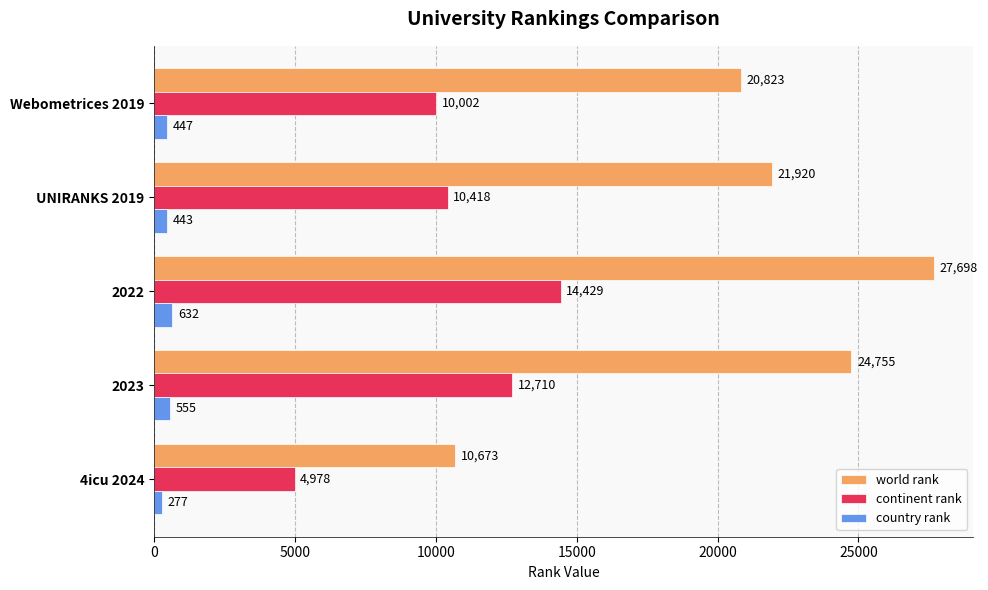

What is the difference between the maximum and minimum values in the world rank series?

17025